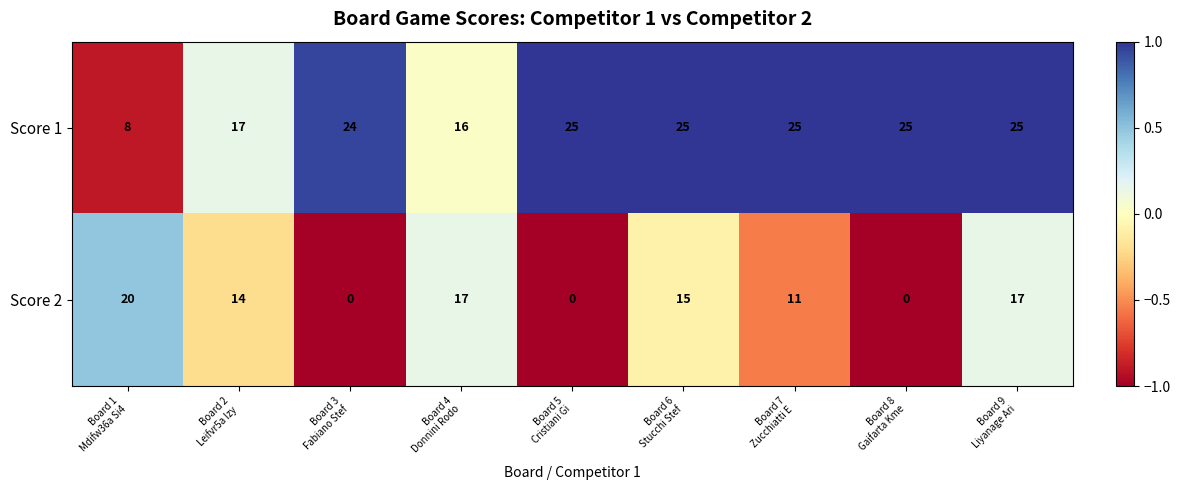

Which series has the largest range (max minus min)?

Score 2